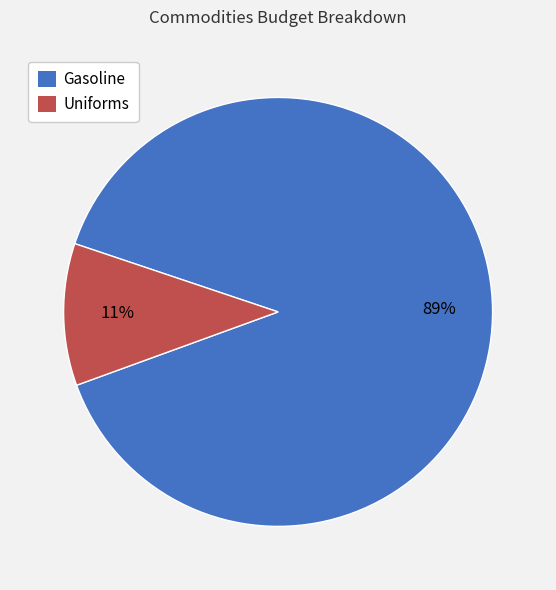

Which category has the biggest portion of the pie?

Gasoline